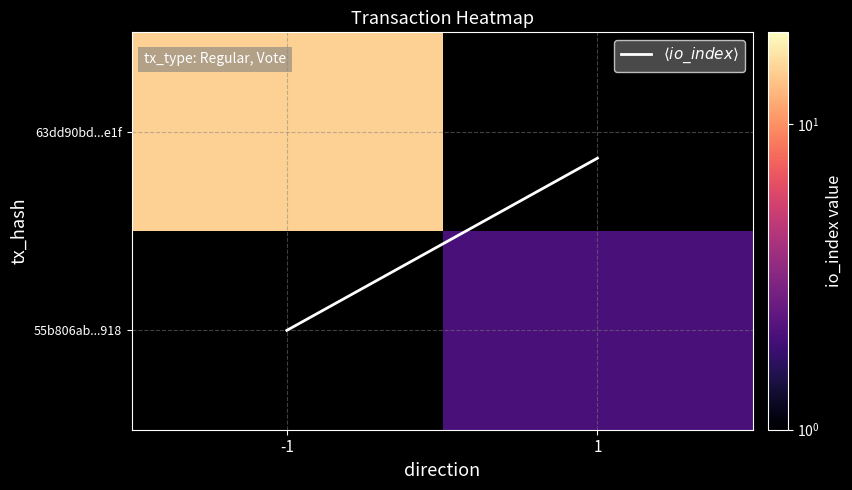

What is the difference between the highest and lowest values at -1?

14.0